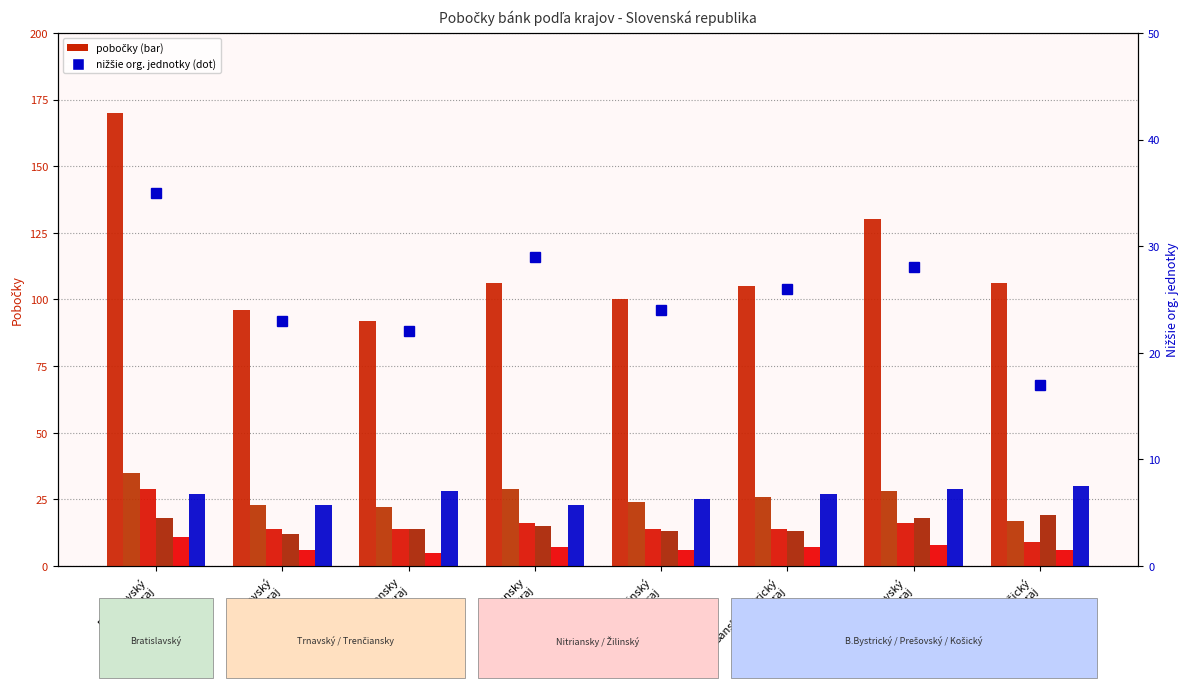

What is the value of the PABK pobočky (col_12) bar at the 4th from the left?

7